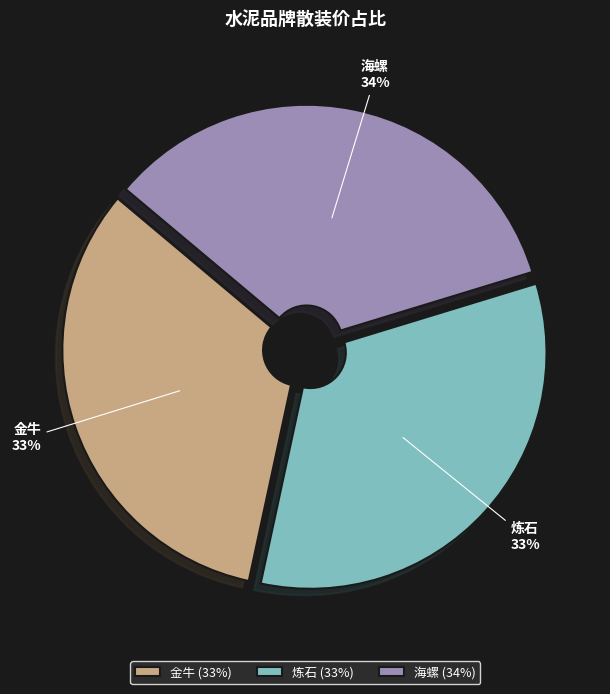

To the nearest percent, what is the combined percentage of 炼石 and 海螺?

67%